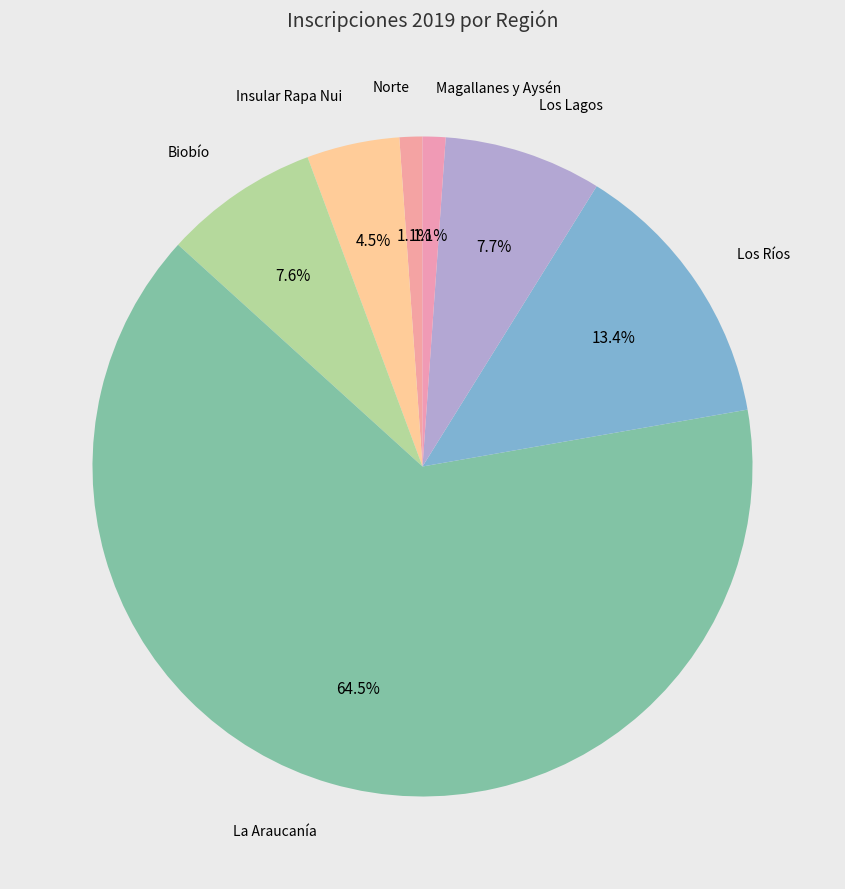

How many slices are in this pie chart?

7